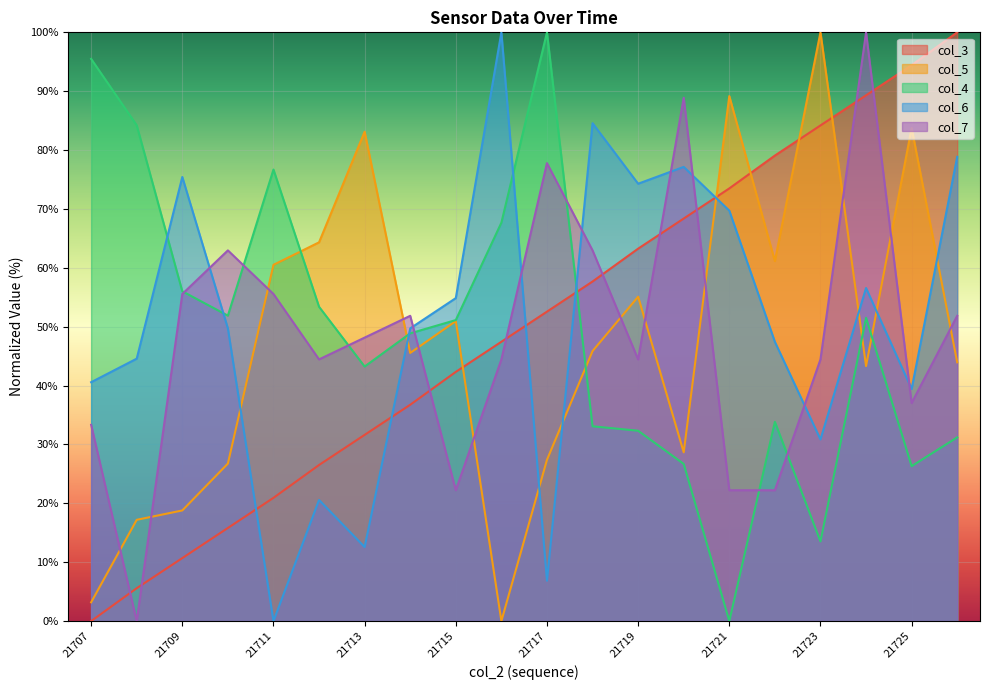

Which category has the lowest value in the col_6 series?

21711